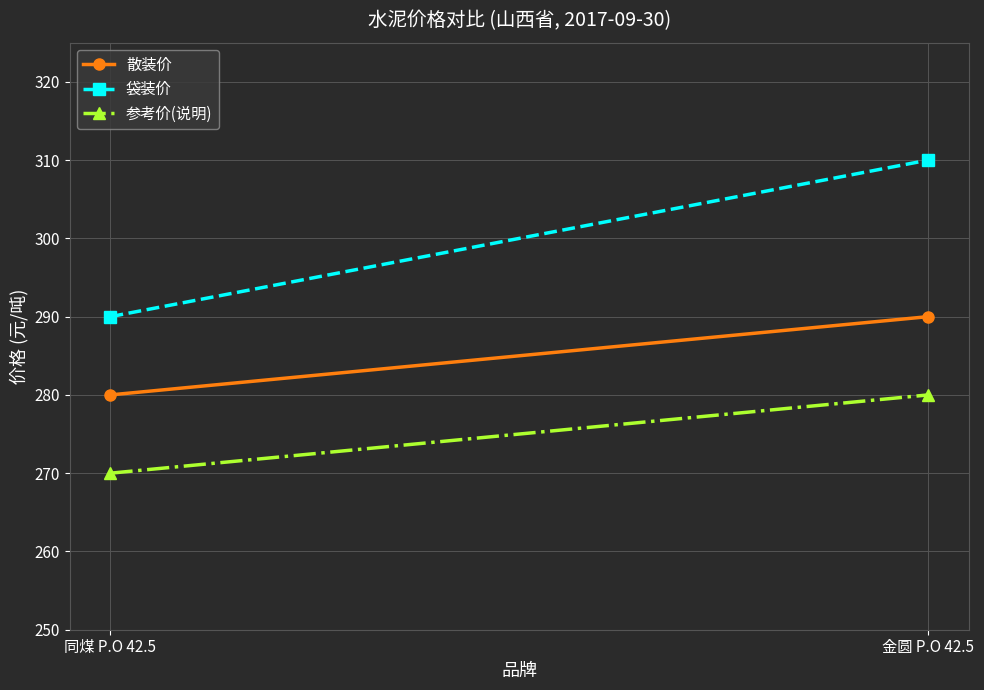

What is the lowest value of the 袋装价 series?

290